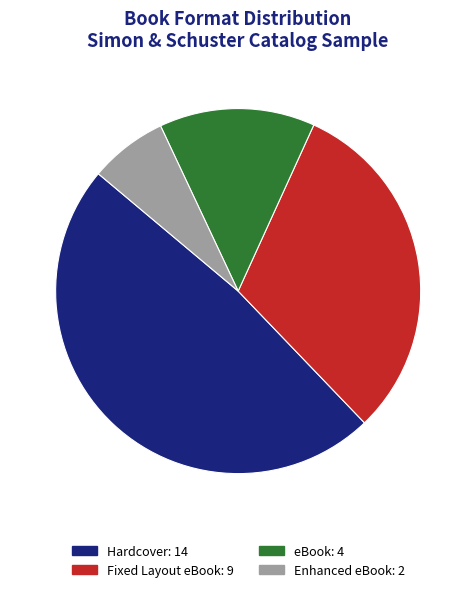

Is there a majority slice in this chart?

No